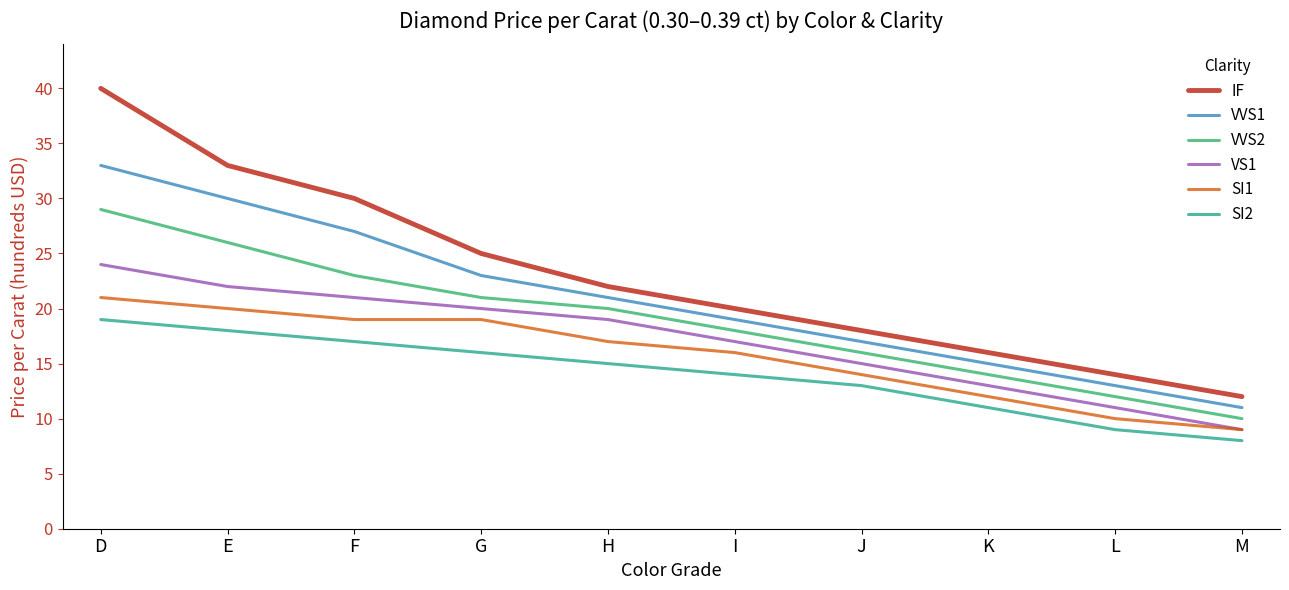

Which series changed the most between F and K?

IF